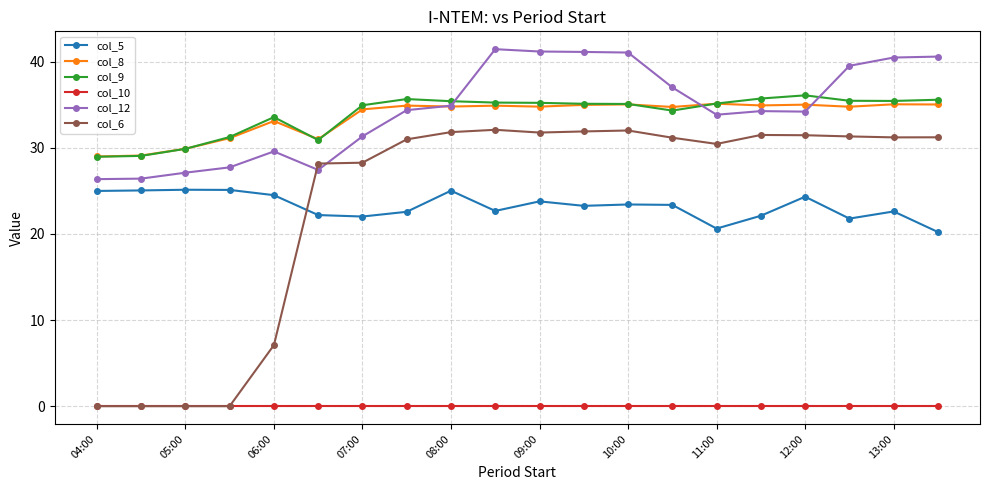

What is the value of the col_8 point at the 18th from the left?

34.8